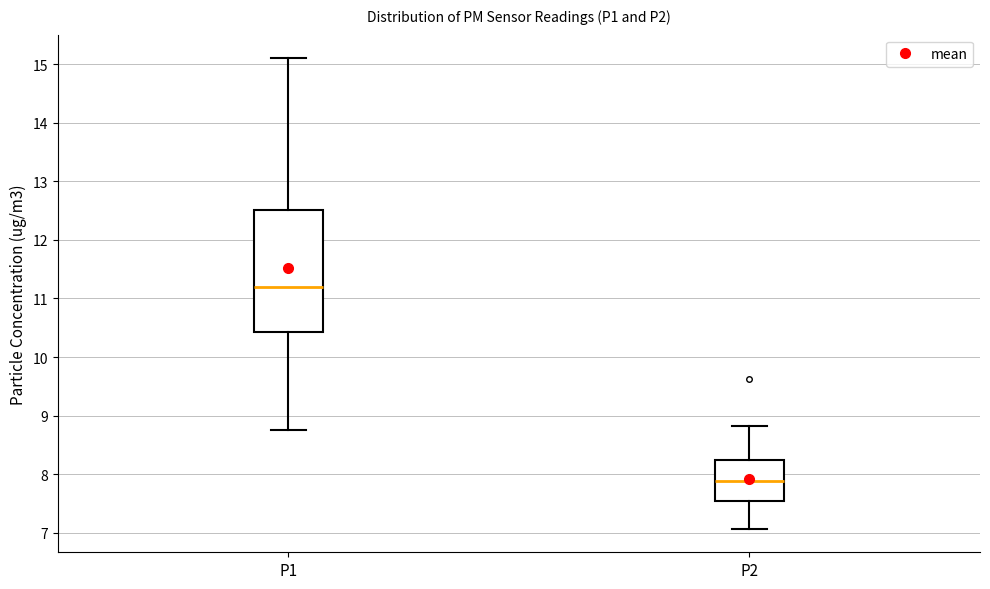

Where does the lower whisker of the box for P1 end on the y-axis? The values are not printed on the chart, so give them approximately, as read against the axis.

8.8